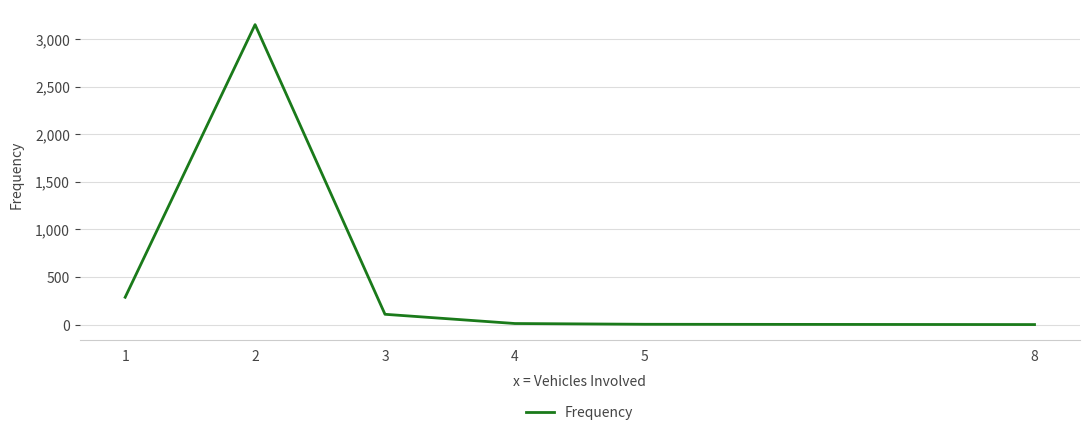

What is the maximum value shown in the chart?

3151